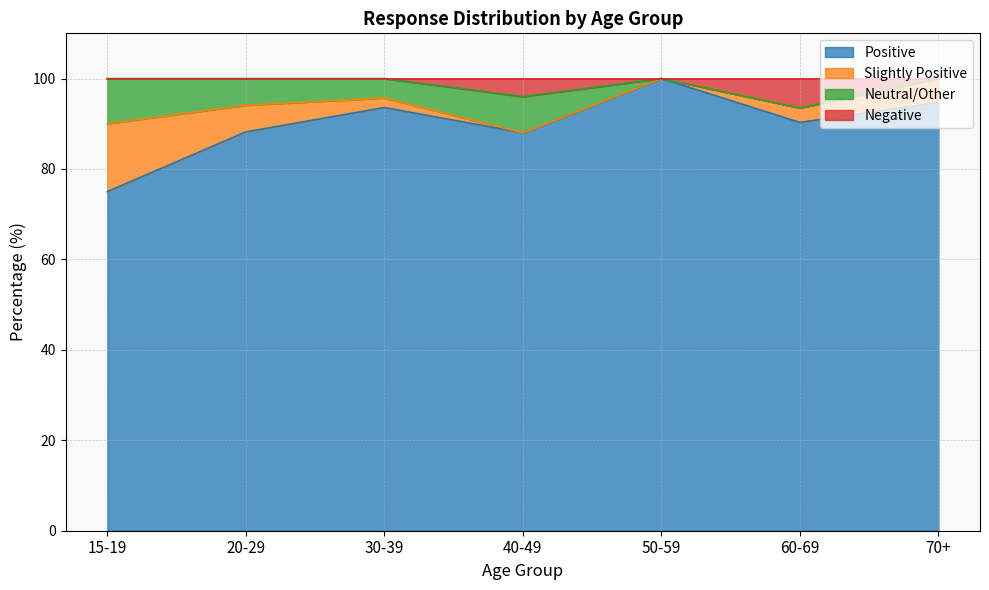

What is the total value across all series at 30-39?

100.0